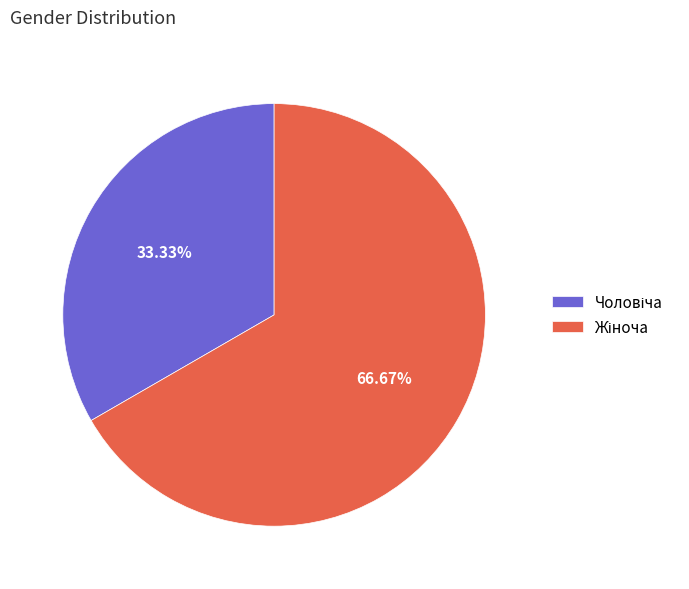

Is there any slice that represents more than half of the pie?

Yes